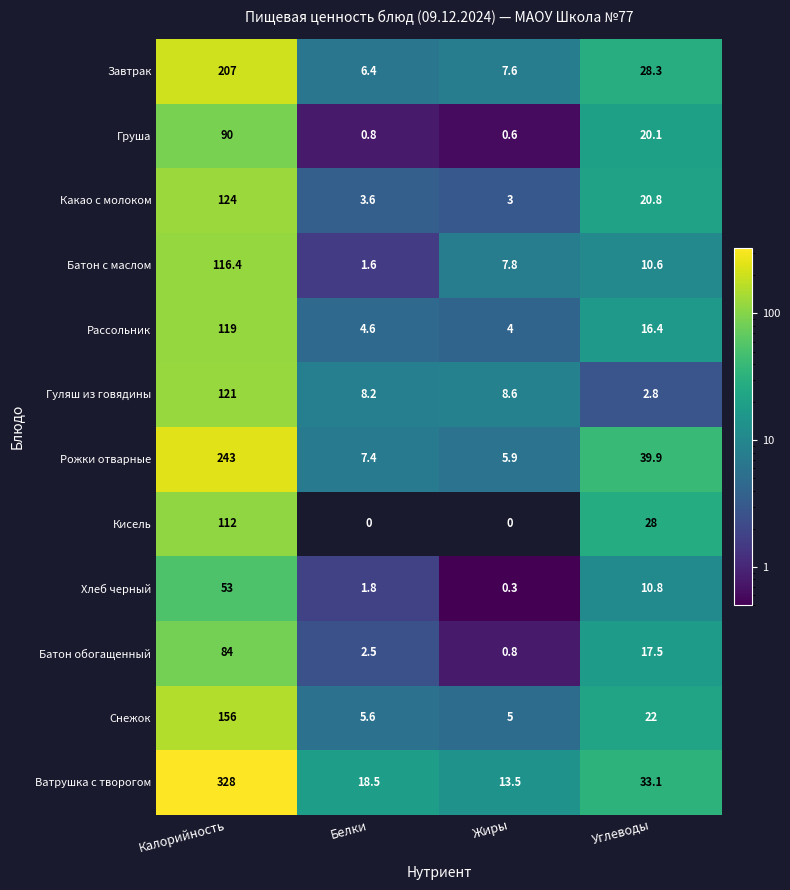

At which category is the sum across all series the highest?

Калорийность